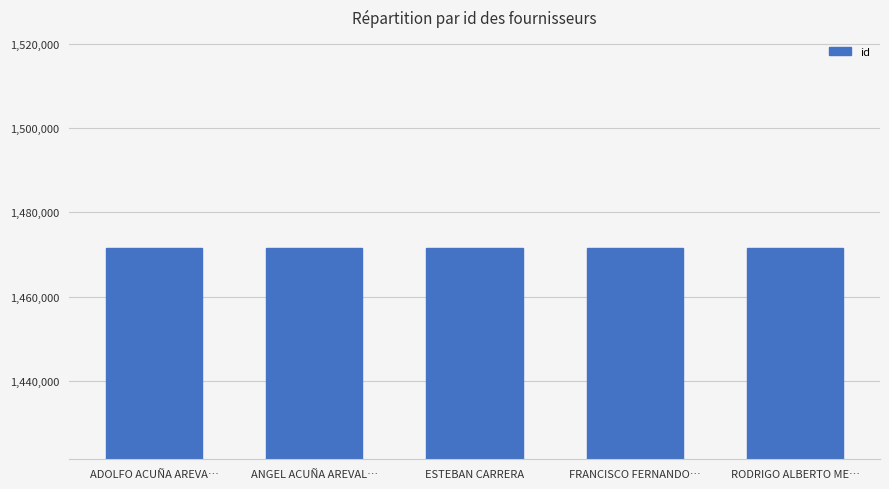

How many series are shown in this chart?

1